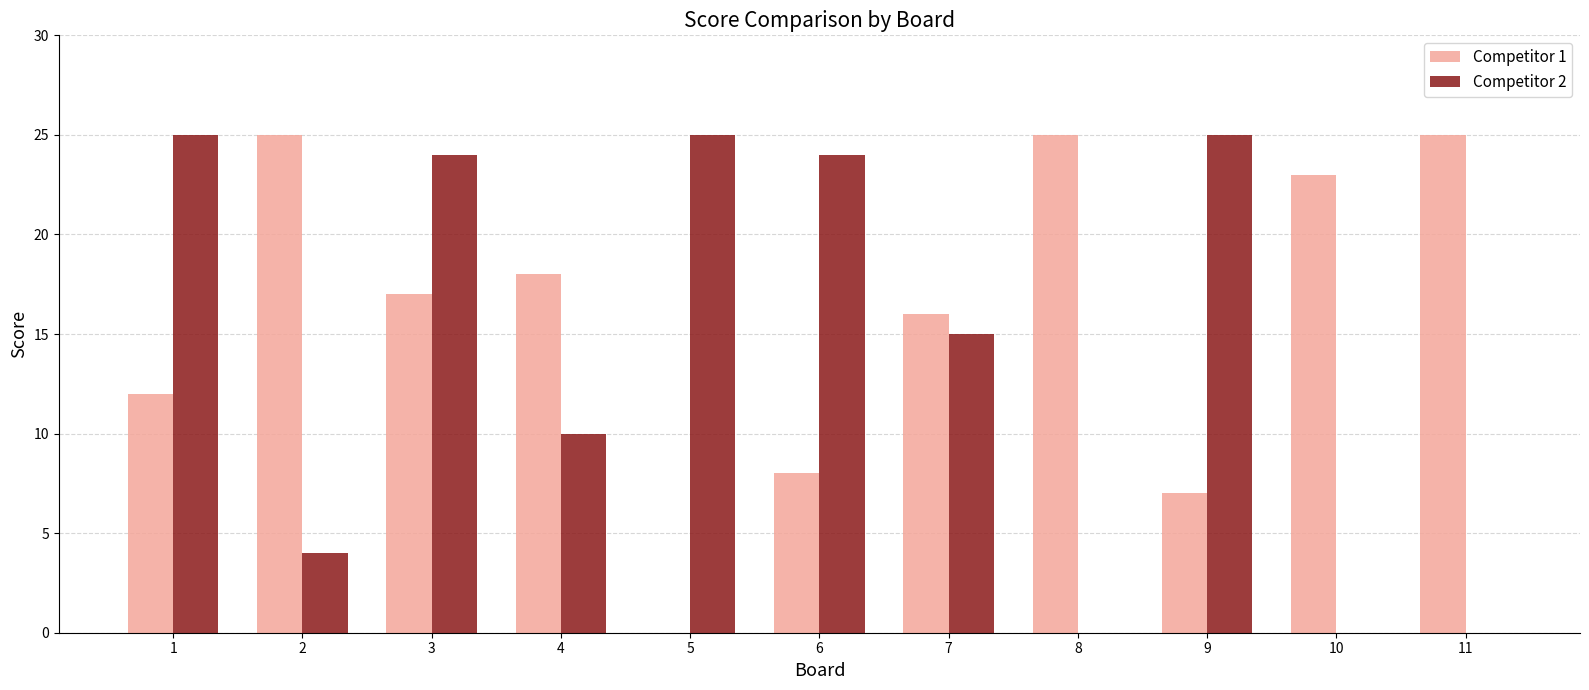

What is the sum of the Competitor 2 values at 11 and 3?

24